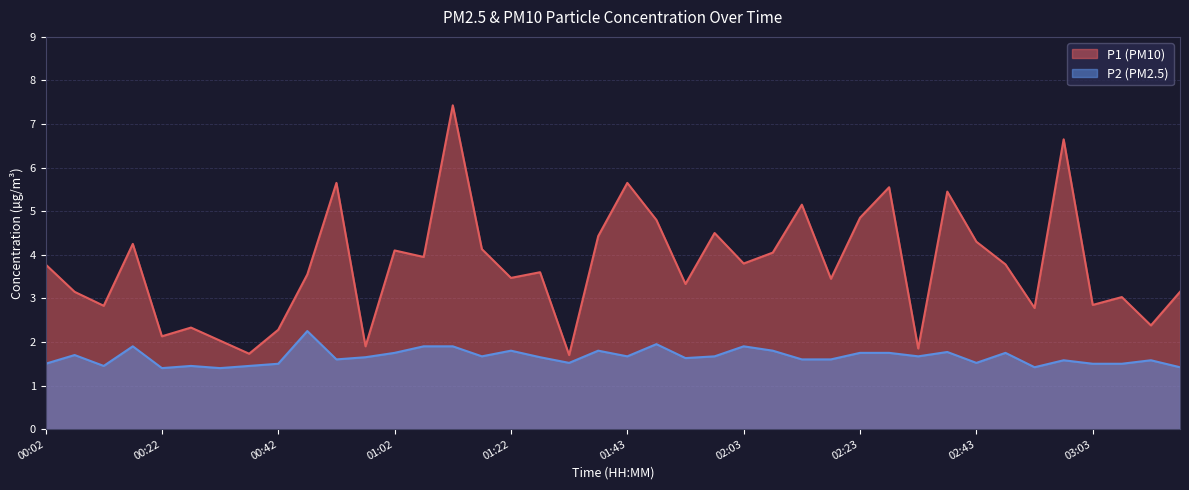

True or false: P2 and P1 cross at least once.

False